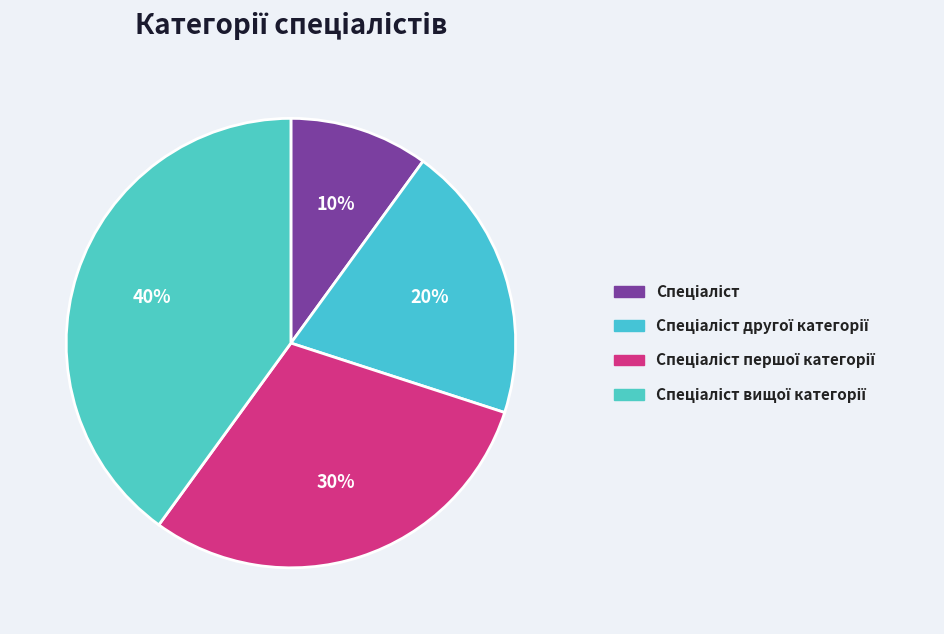

What percentage is the Спеціаліст slice, to the nearest percent?

10%